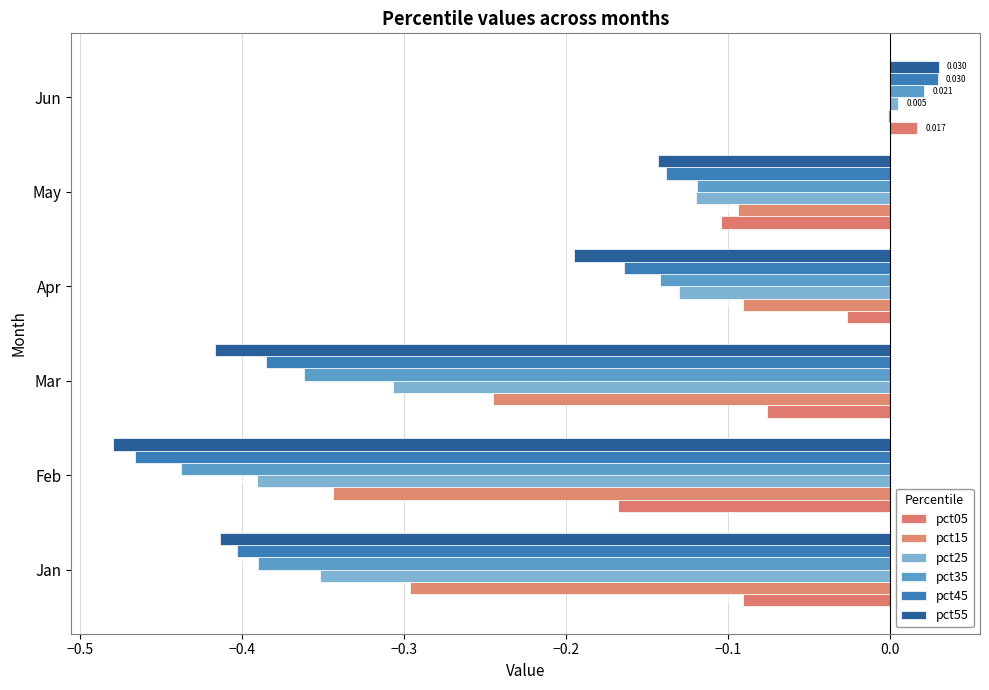

How many positive values does the pct45 series have?

1